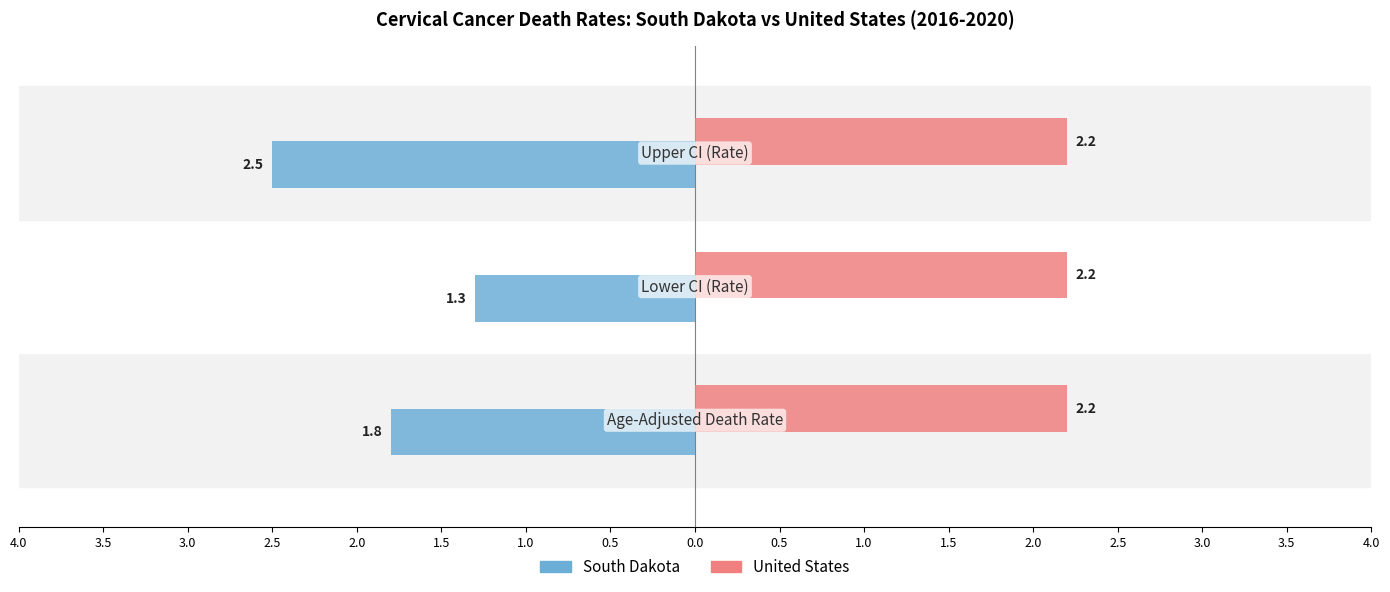

Rank the categories by South Dakota value from lowest to highest.

Lower CI (Rate), Age-Adjusted Death Rate, Upper CI (Rate)